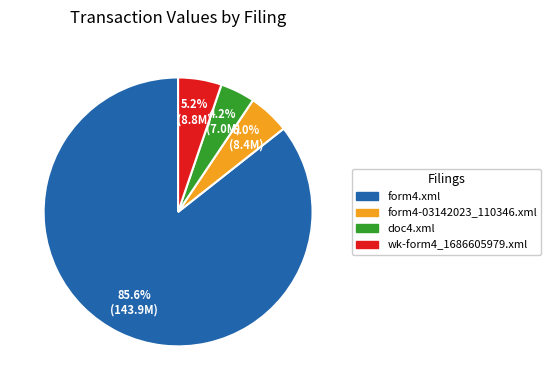

How many slices are in this pie chart?

4